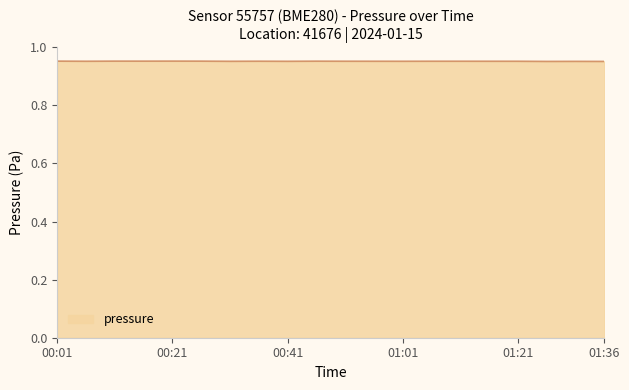

Reading left to right, extract all data points from this chart.

1.0	1.0	1.0	1.0	1.0	1.0	1.0	1.0	1.0	1.0	1.0	1.0	1.0	1.0	1.0	1.0	1.0	1.0	1.0	1.0